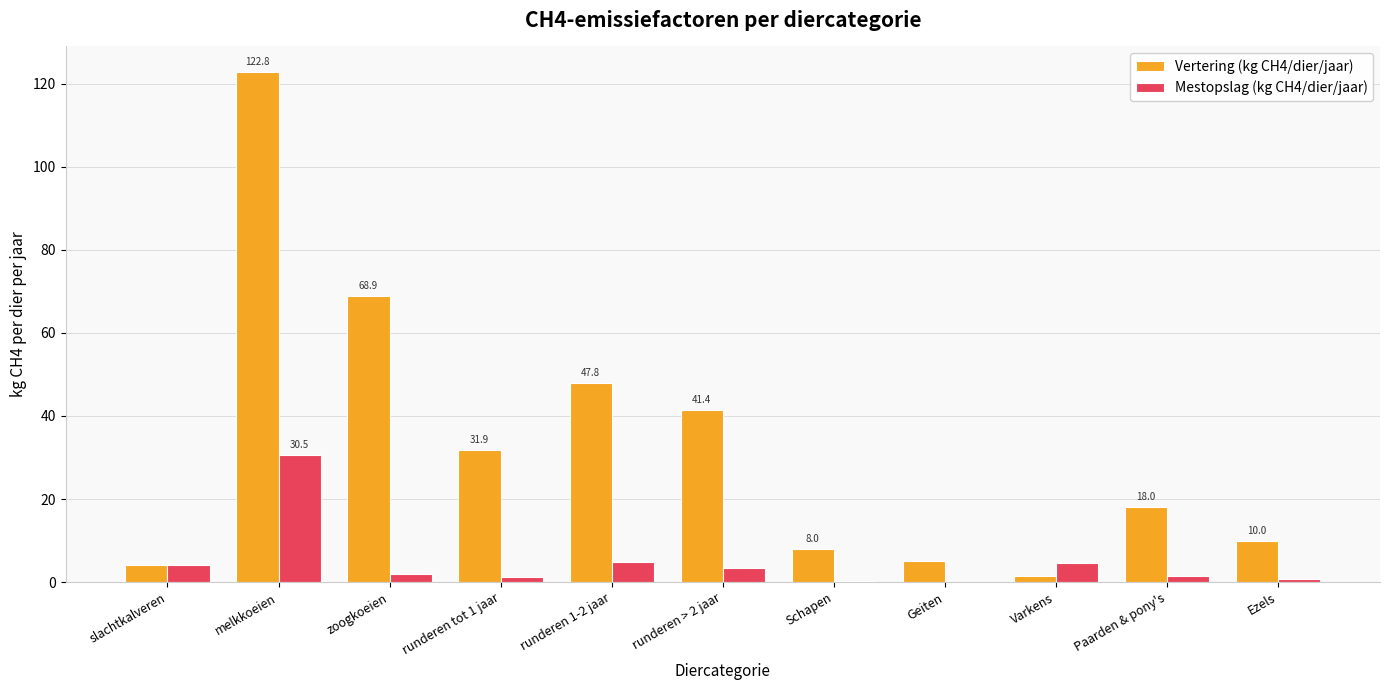

At which label is Vertering (kg CH4/dier/jaar) closest to 62?

zoogkoeien